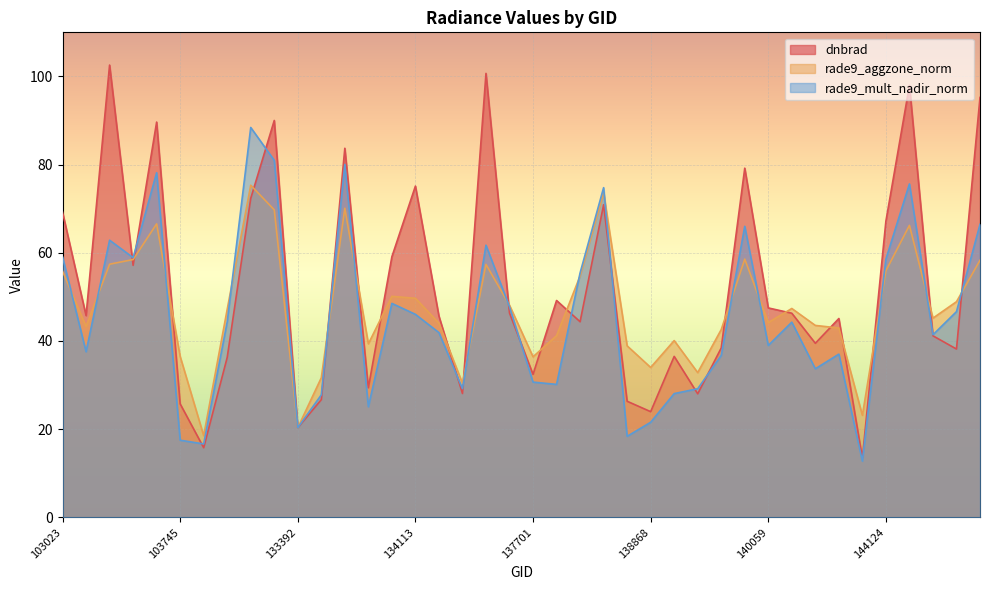

What is the difference between the highest and lowest values at 103023?

13.4